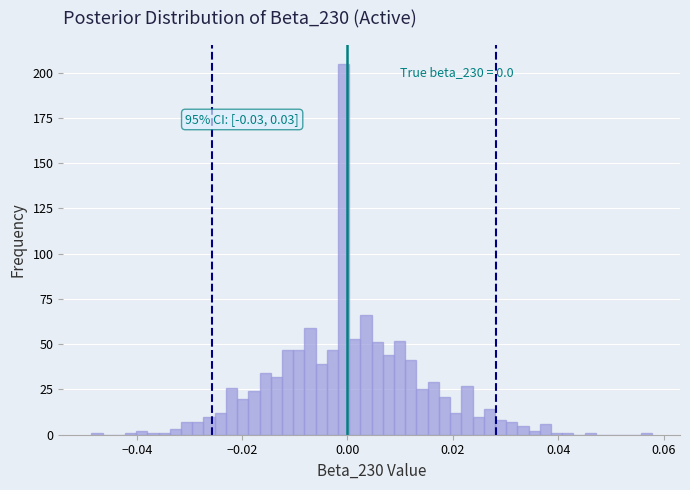

Read against the x-axis, roughly where is the centre of the tallest bar?

0.000